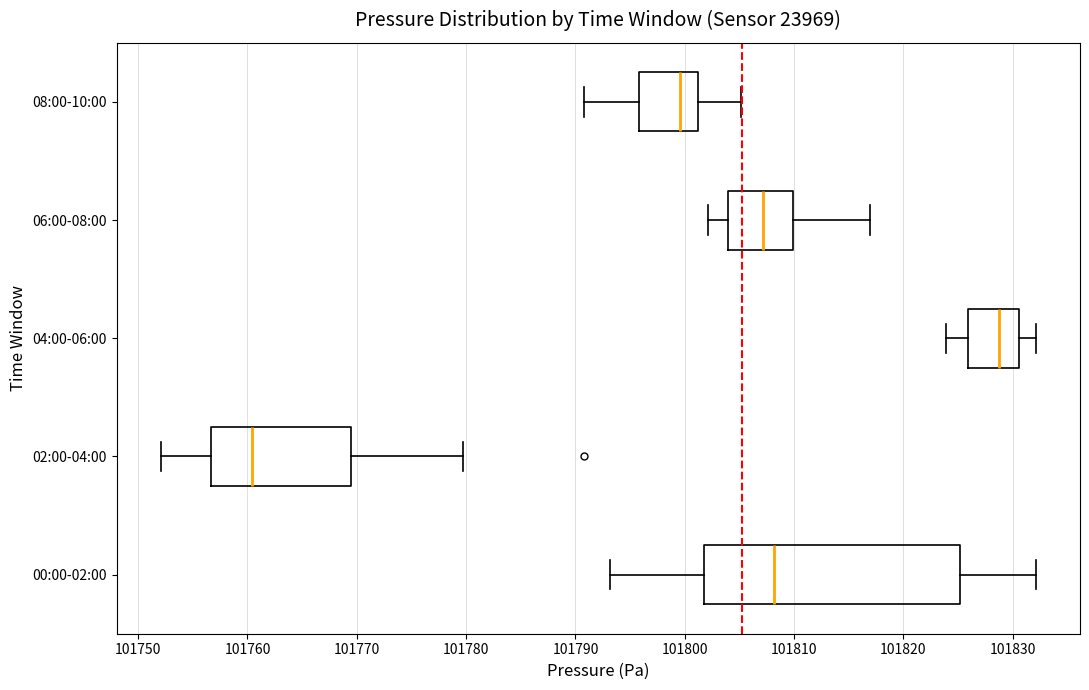

Comparing the boxes themselves (not the whiskers), which one is the widest?

00:00-02:00